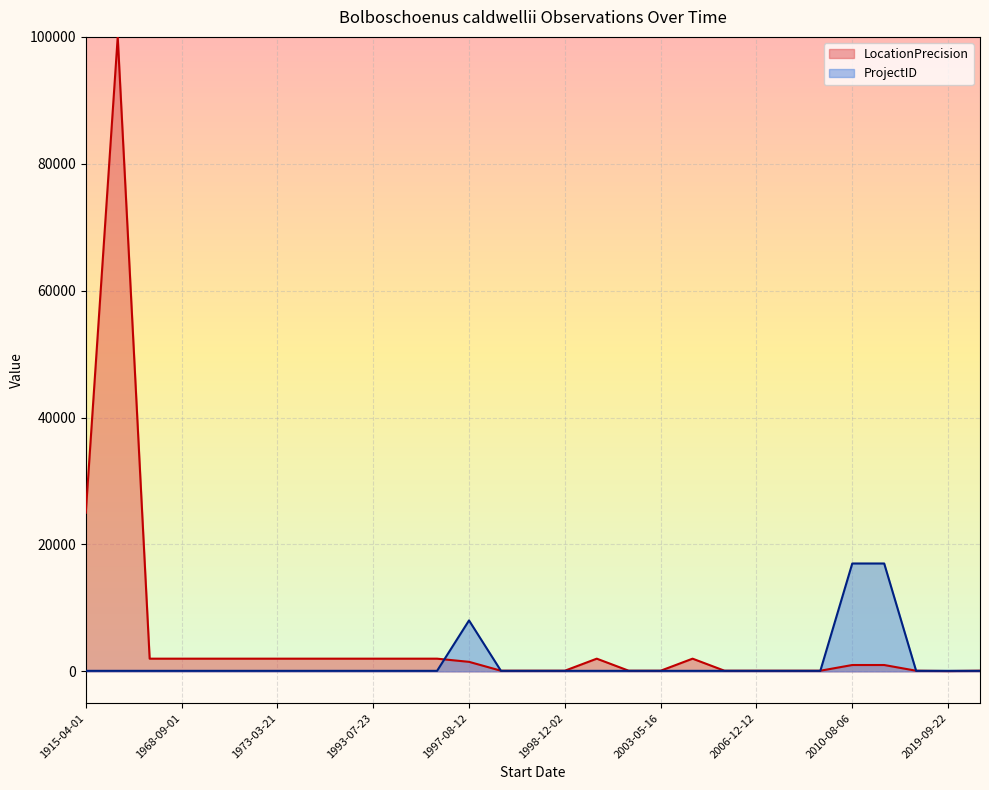

What is the difference between the second highest and second lowest values in the LocationPrecision series?

24900